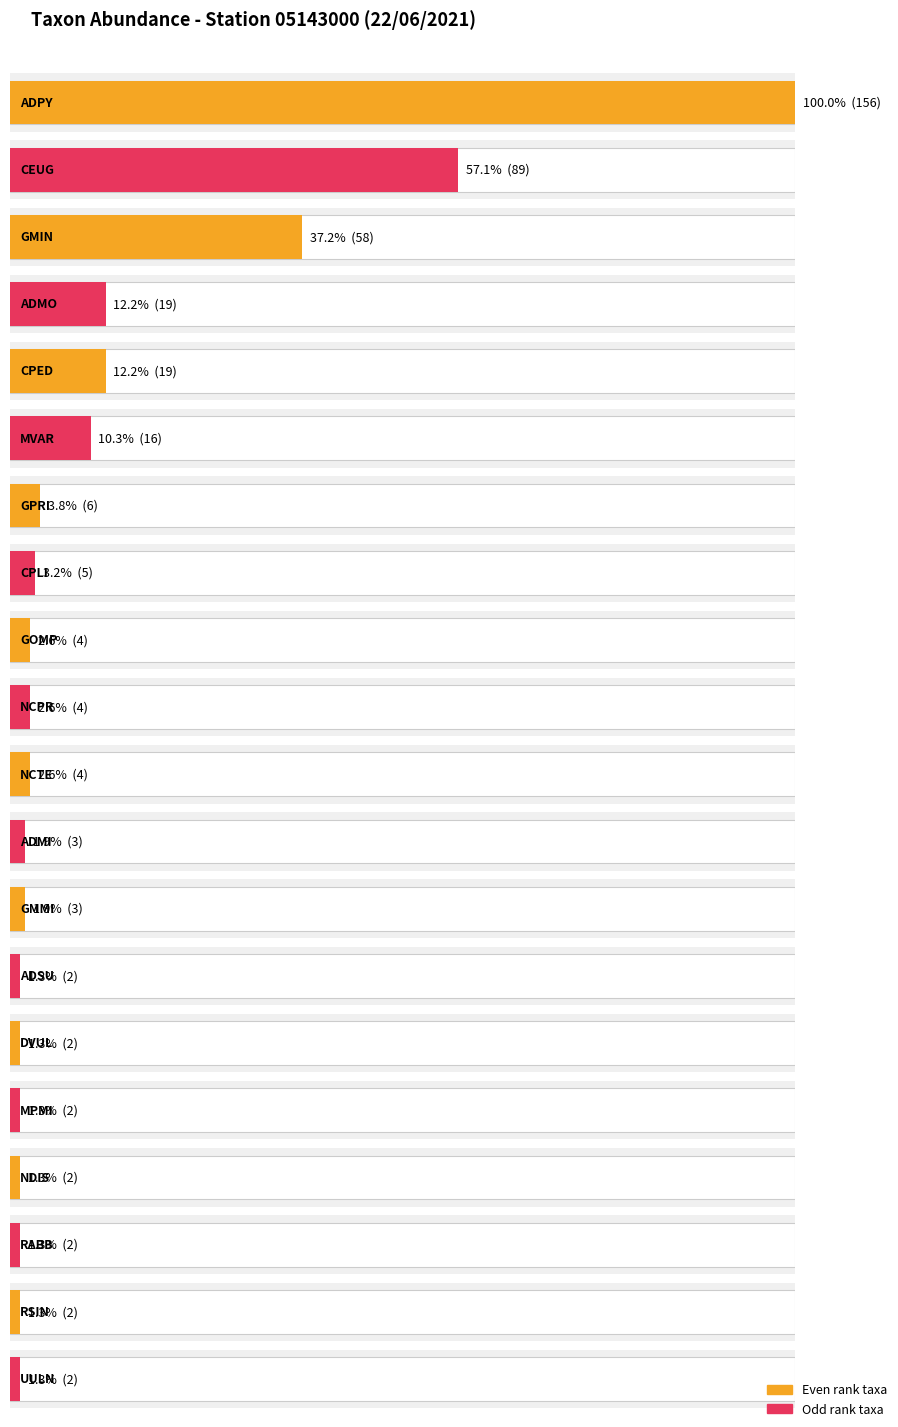

The value at GMIN is 58. True or false?

True